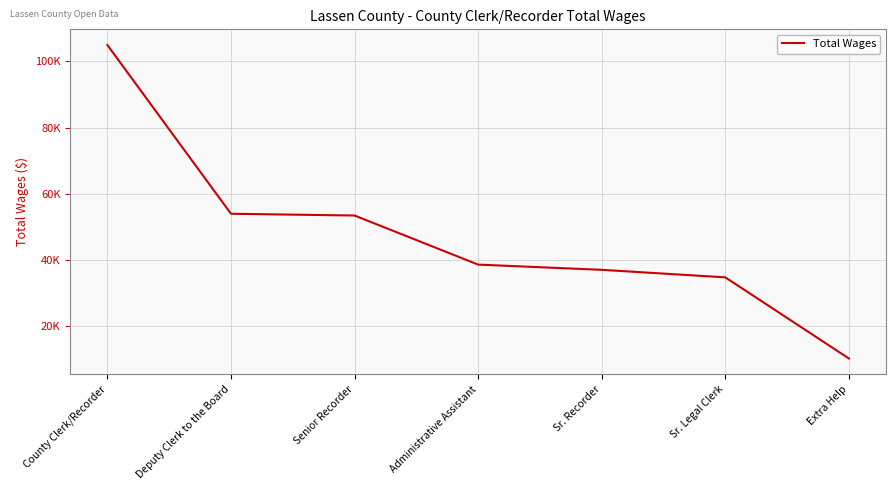

Does the chart have visible grid lines?

Yes